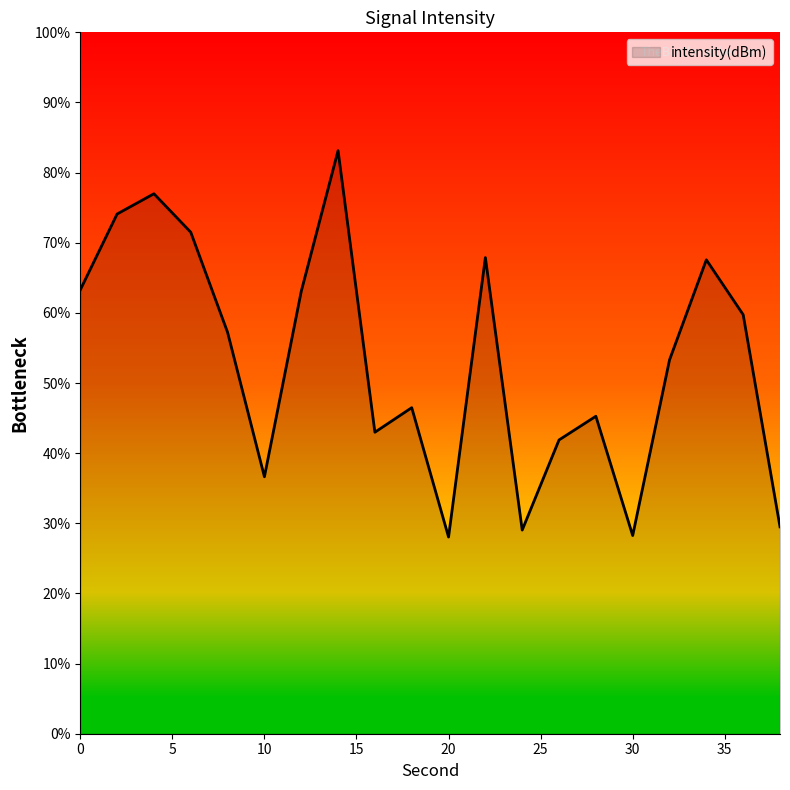

What is the maximum value shown in the chart?

83.1